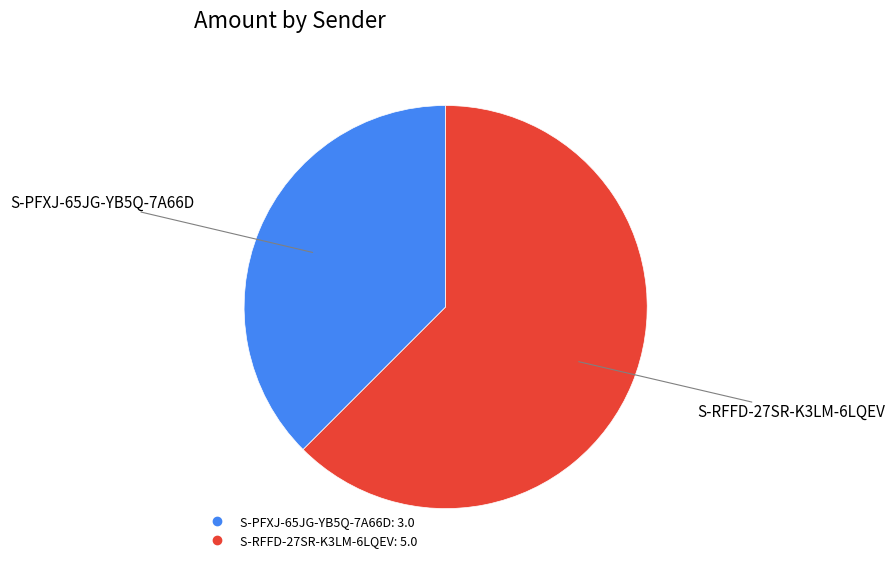

Is it true that S-RFFD-27SR-K3LM-6LQEV is 72% of the pie?

False